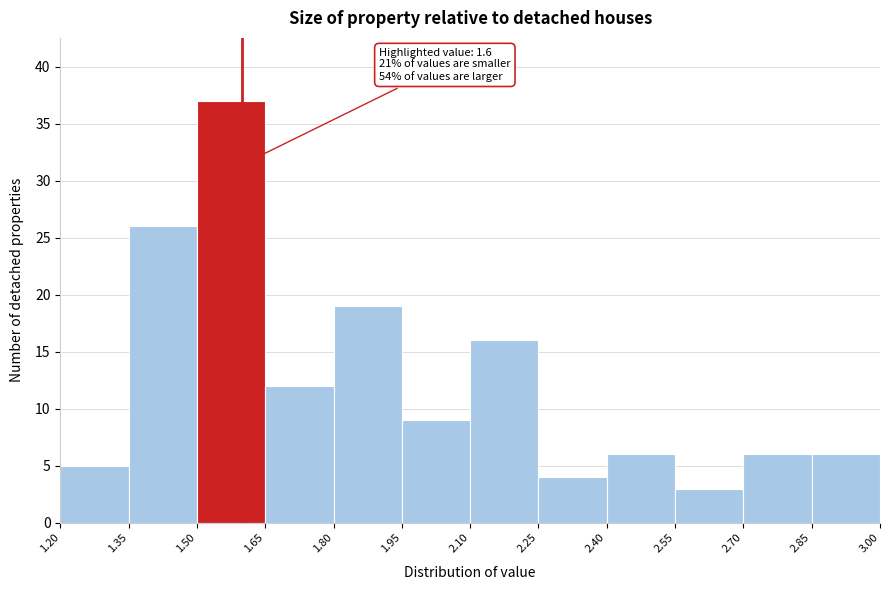

Which range on the x-axis has the tallest bar?

1.50 to 1.65